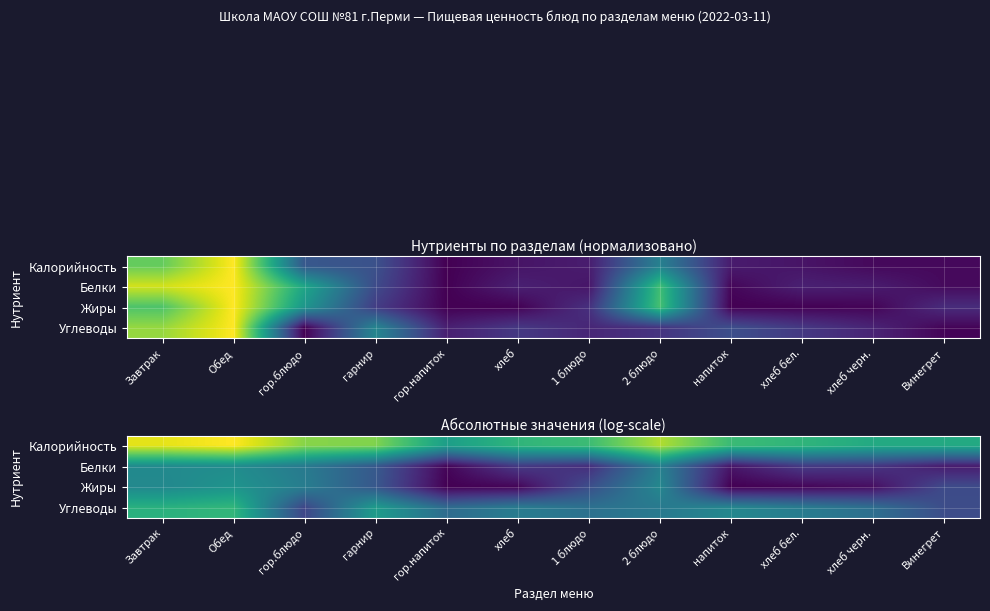

Which series has the largest total across all categories?

Калорийность